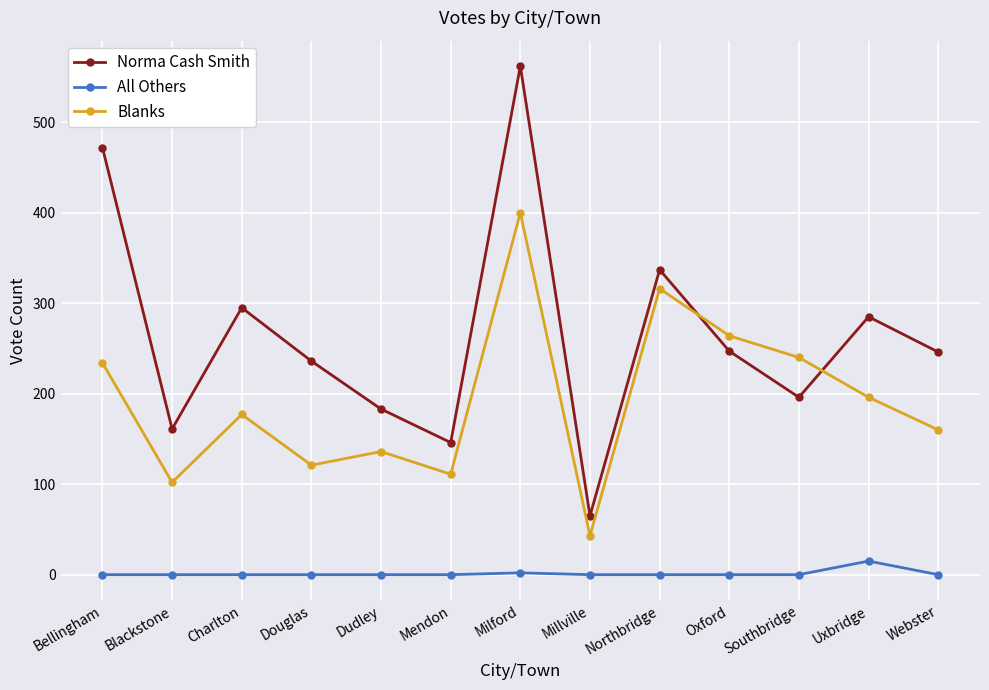

How many lines are shown in the chart?

3